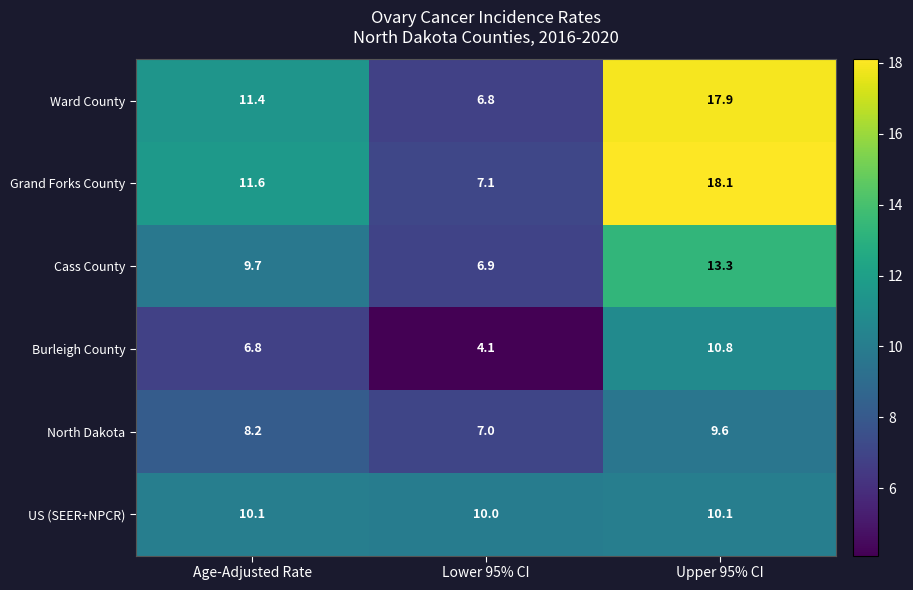

The value of Grand Forks County at Lower 95% CI is 9.7. True or false?

False